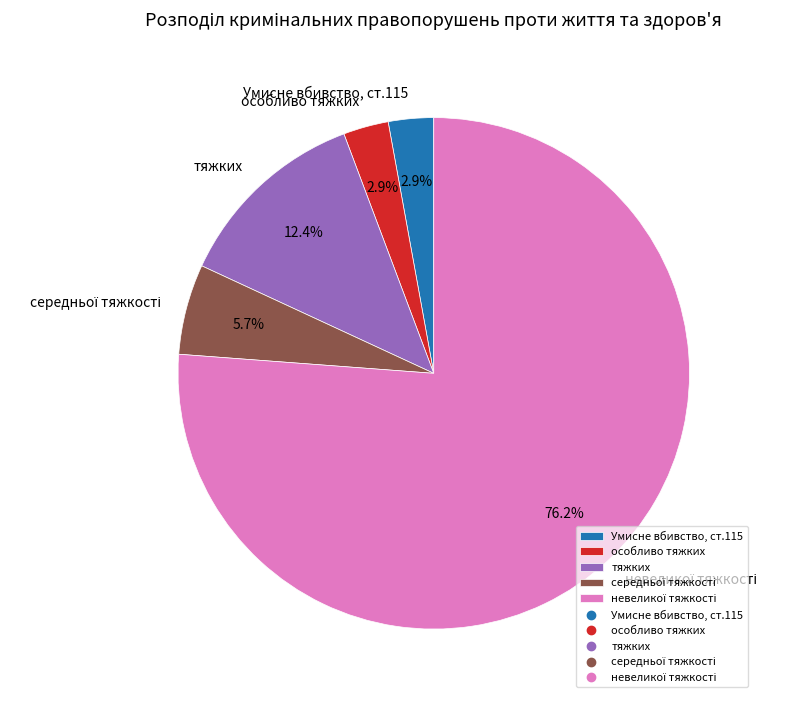

Is there a majority slice in this chart?

Yes